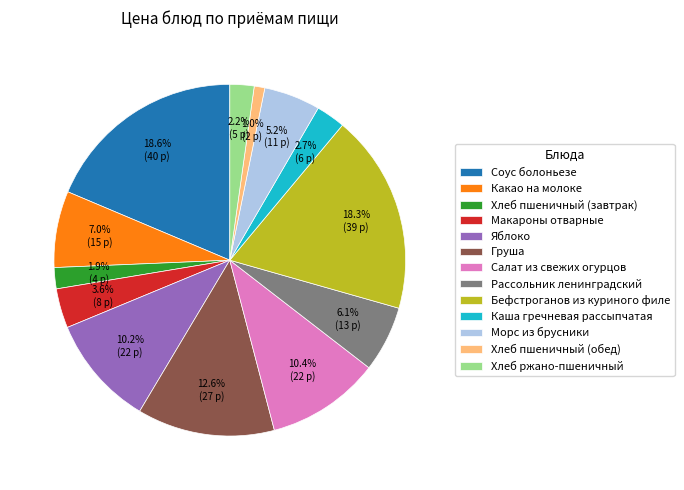

Does Каша гречневая рассыпчатая represent more than half of the total?

No